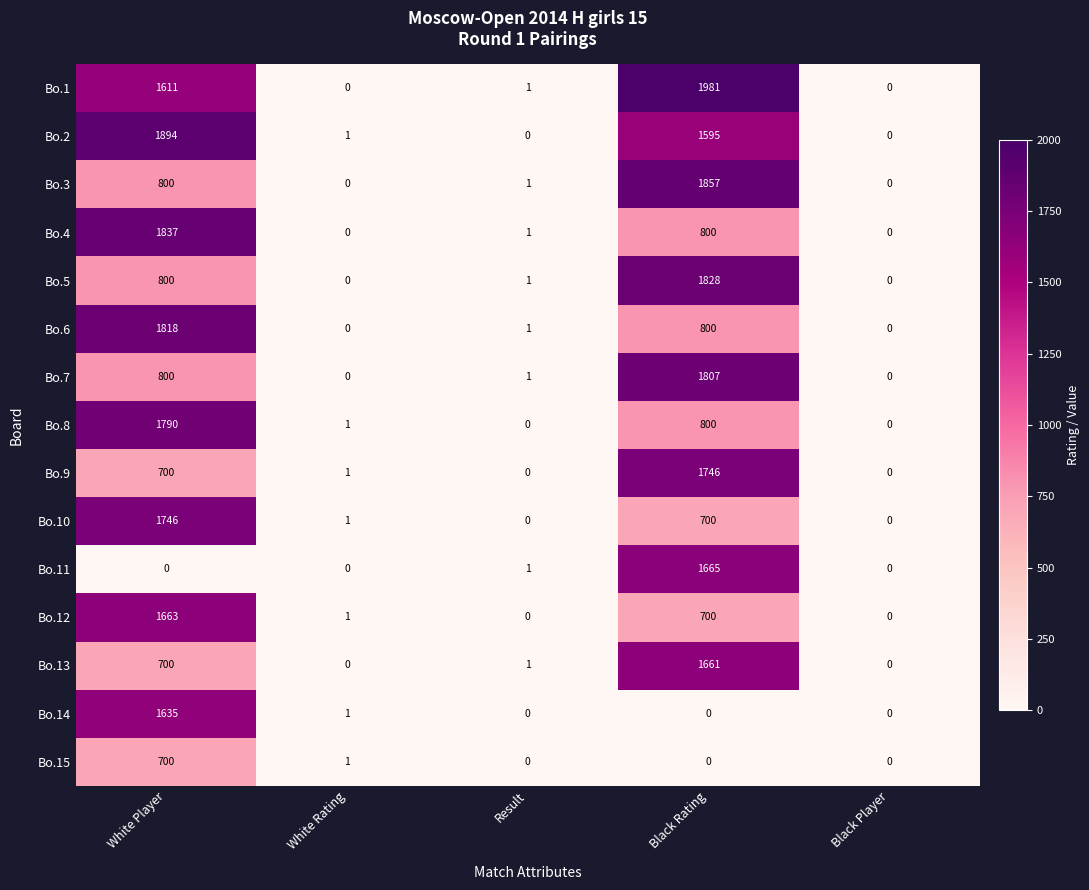

What is the sum of all Bo.2 values?

3490